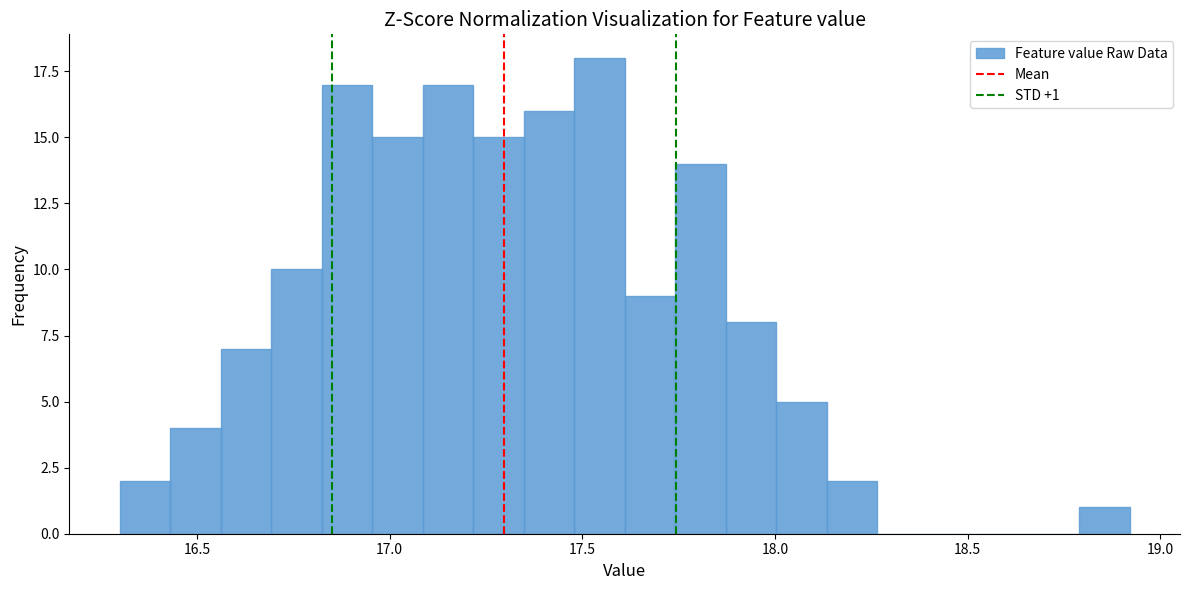

Around what value on the x-axis is the tallest bar? Give the approximate position of its centre, as read against the axis.

17.55